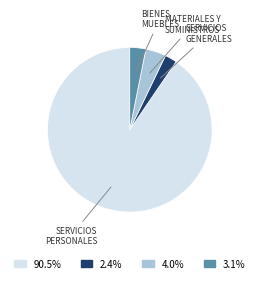

Is SERVICIOS GENERALES the majority of the pie?

No